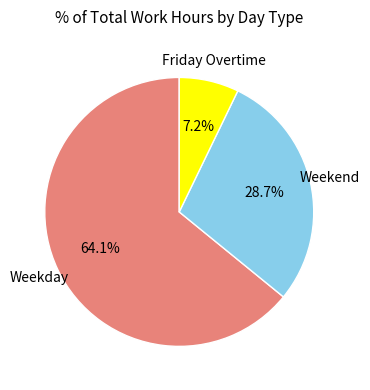

How many segments does this pie chart have?

3